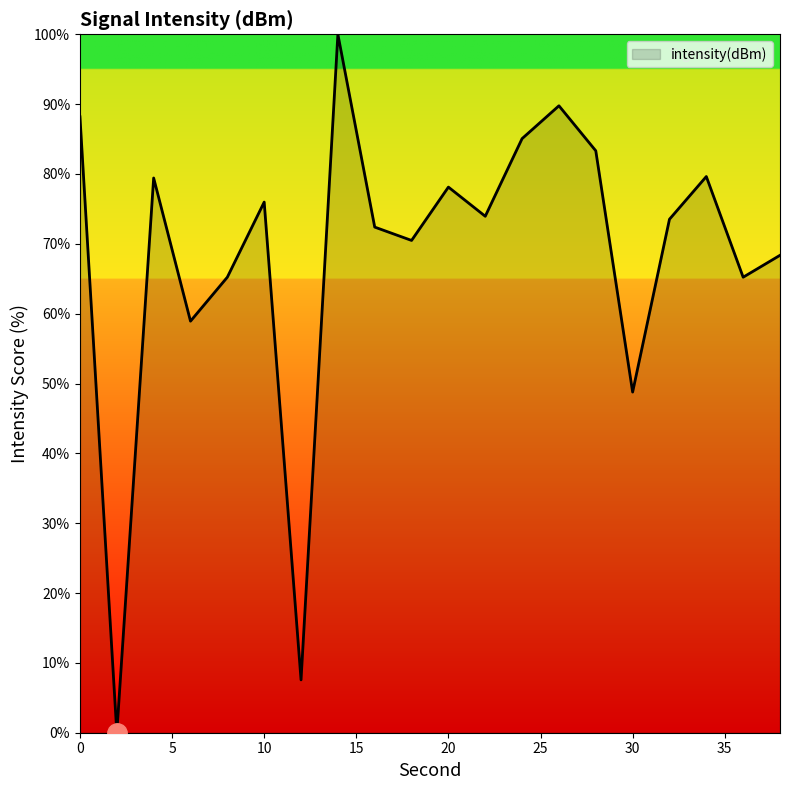

What is the difference between the maximum and minimum values?

100.0